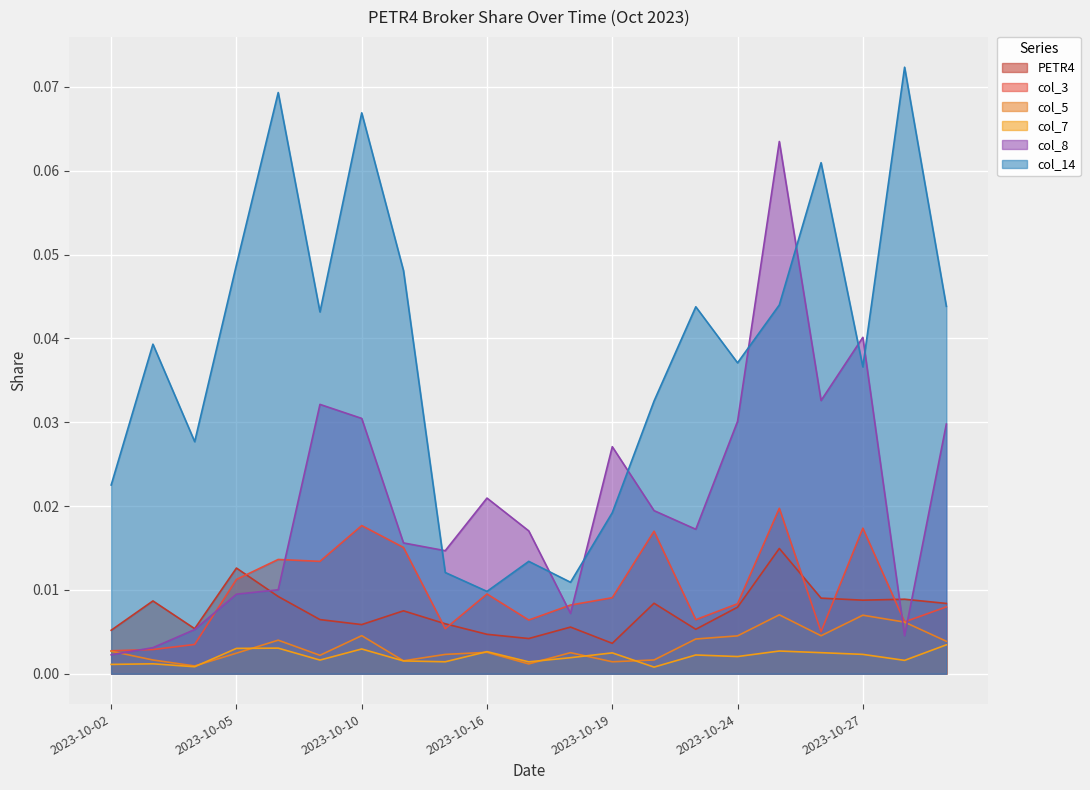

Does the chart display data point markers on the line(s)?

No